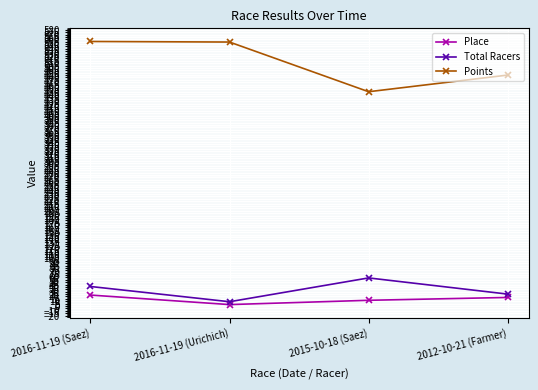

Is it true that Points equals 450.0 at 2015-10-18 (Saez)?

True